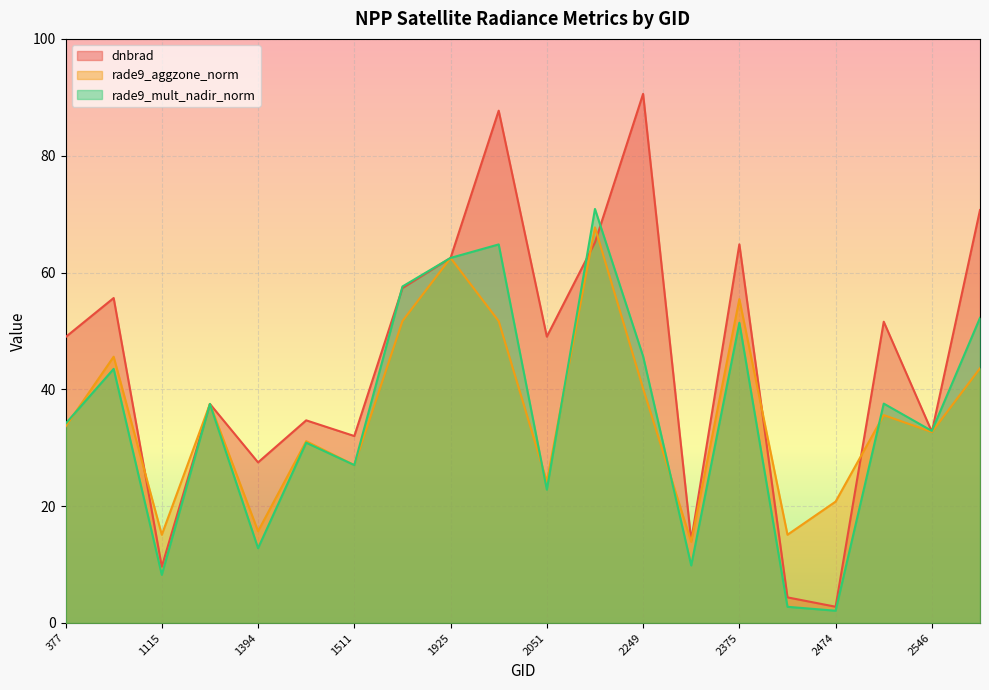

Where does the rade9_mult_nadir_norm series first go above 37?

413